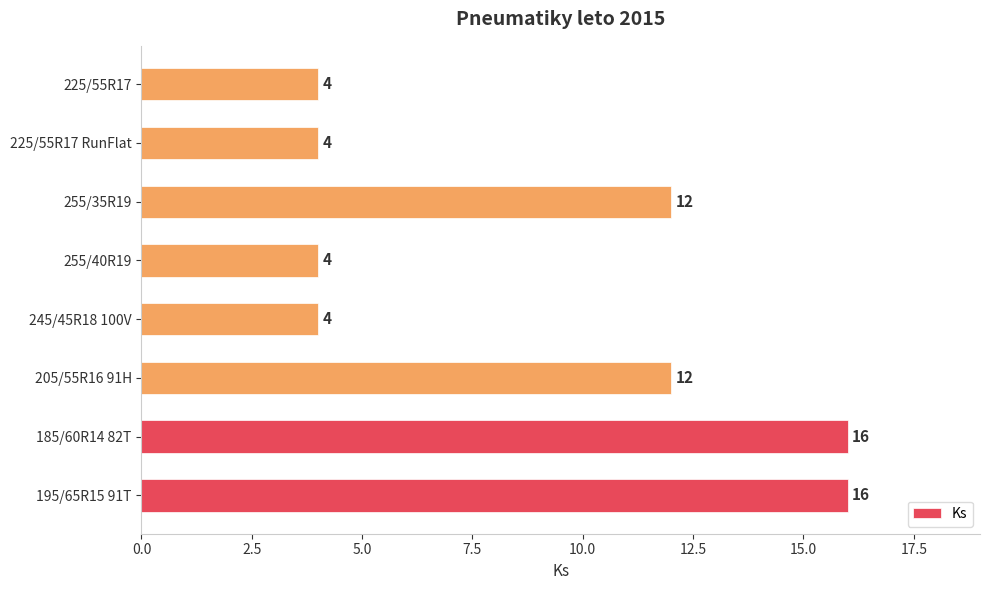

Read the value at 185/60R14 82T.

16